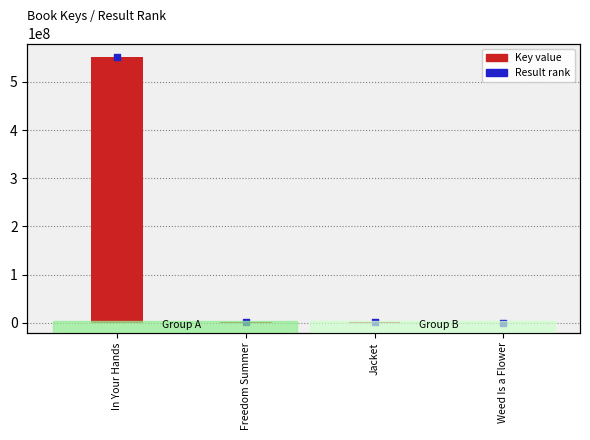

At how many categories does at least one series exceed 343571139?

1